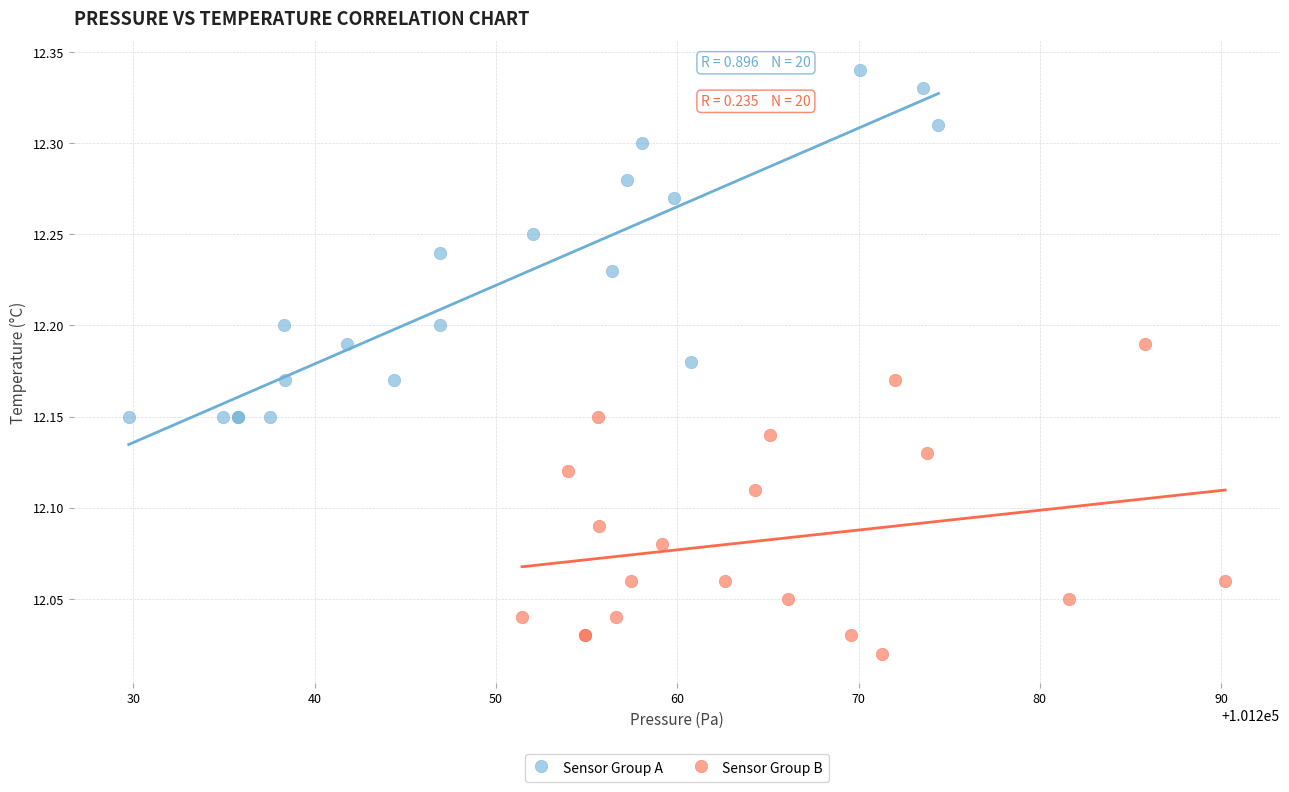

Which series has the widest spread of Y values?

Sensor Group A